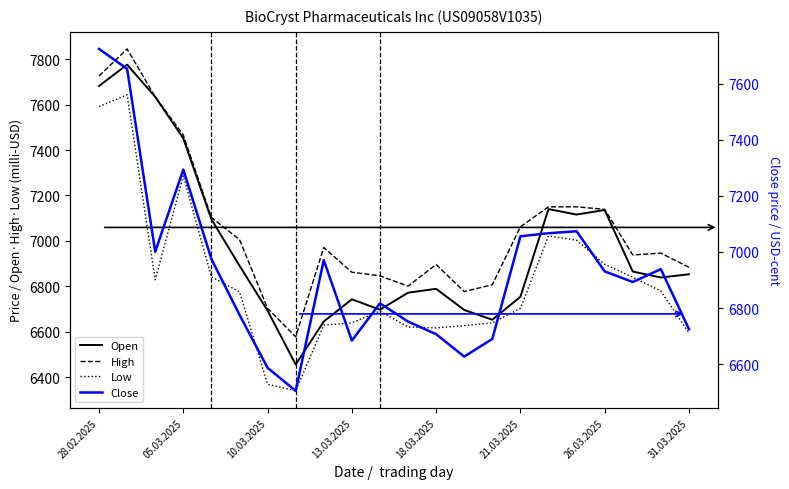

How many data points does each series have?

22